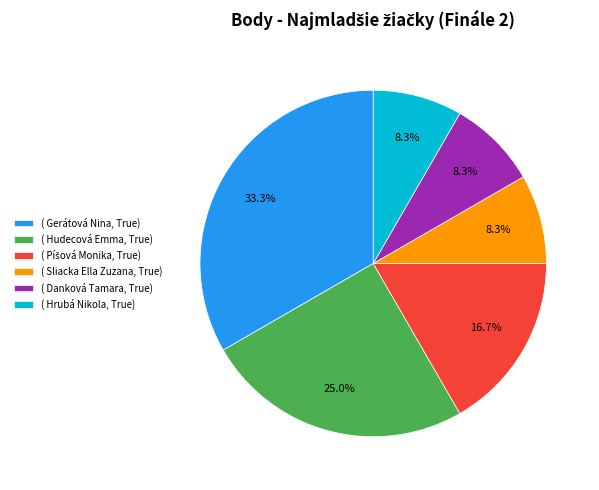

Is the sum of ( Sliacka Ella Zuzana, True) and ( Hudecová Emma, True) greater than half?

No